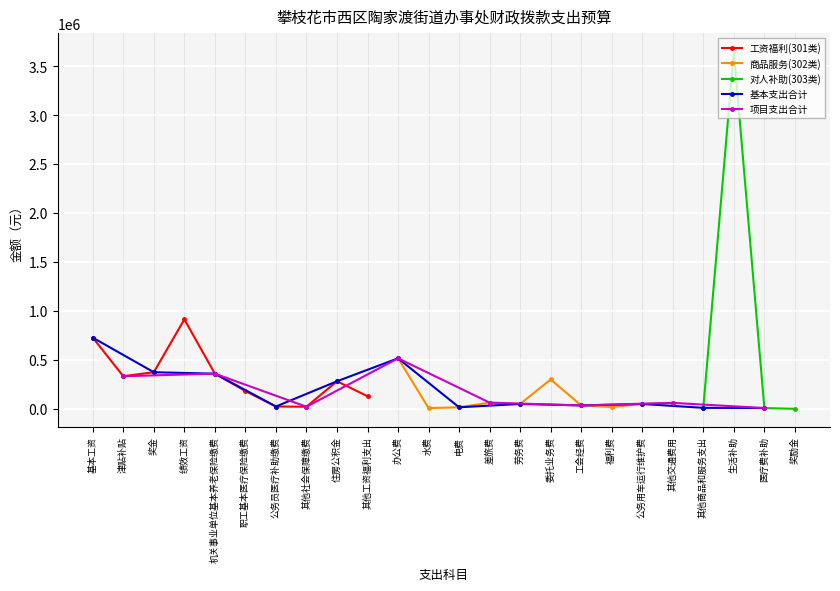

What is the label of the 8th point from the left?

其他社会保障缴费